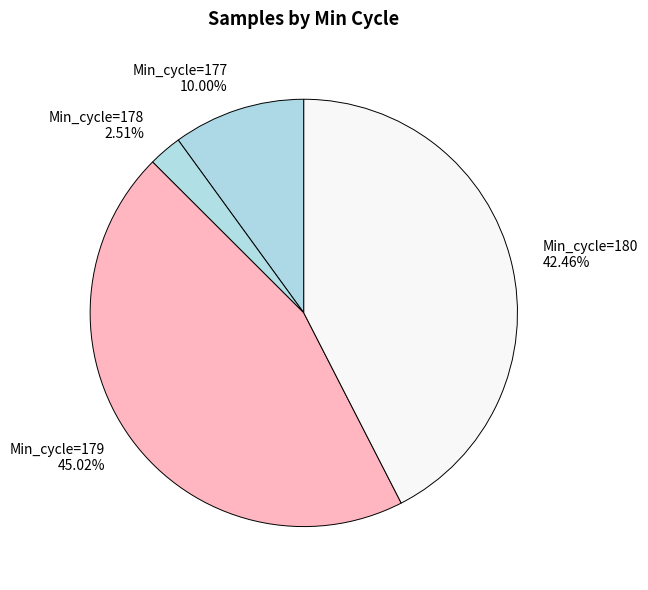

Is the sum of Min_cycle=177 10.00% and Min_cycle=178 2.51% greater than half?

No